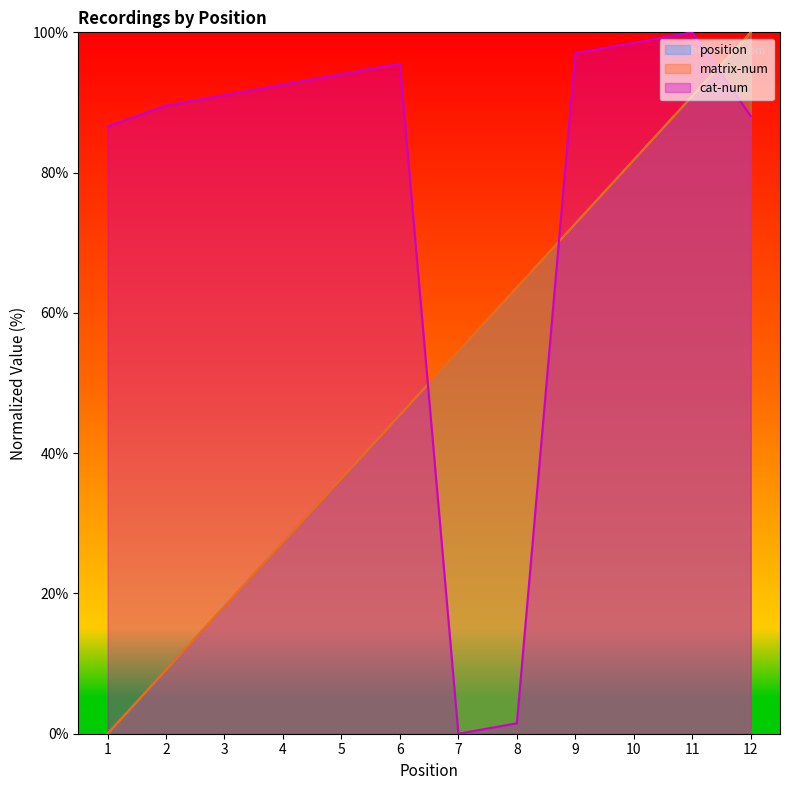

Which series ends up on top after the final intersection of cat-num and position?

position